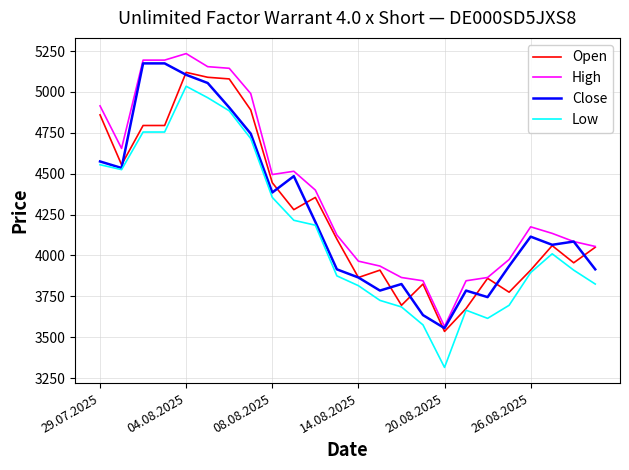

What is the lowest value of the High series?

3565